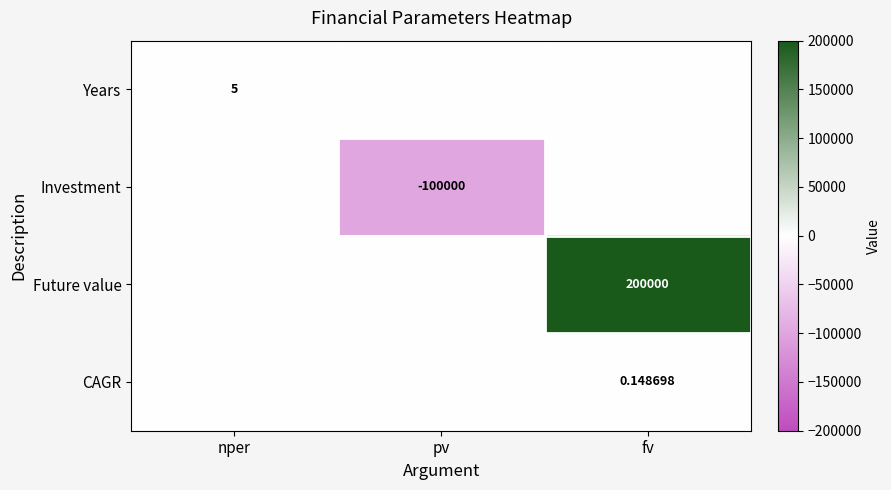

What is the sum of all CAGR values?

0.1